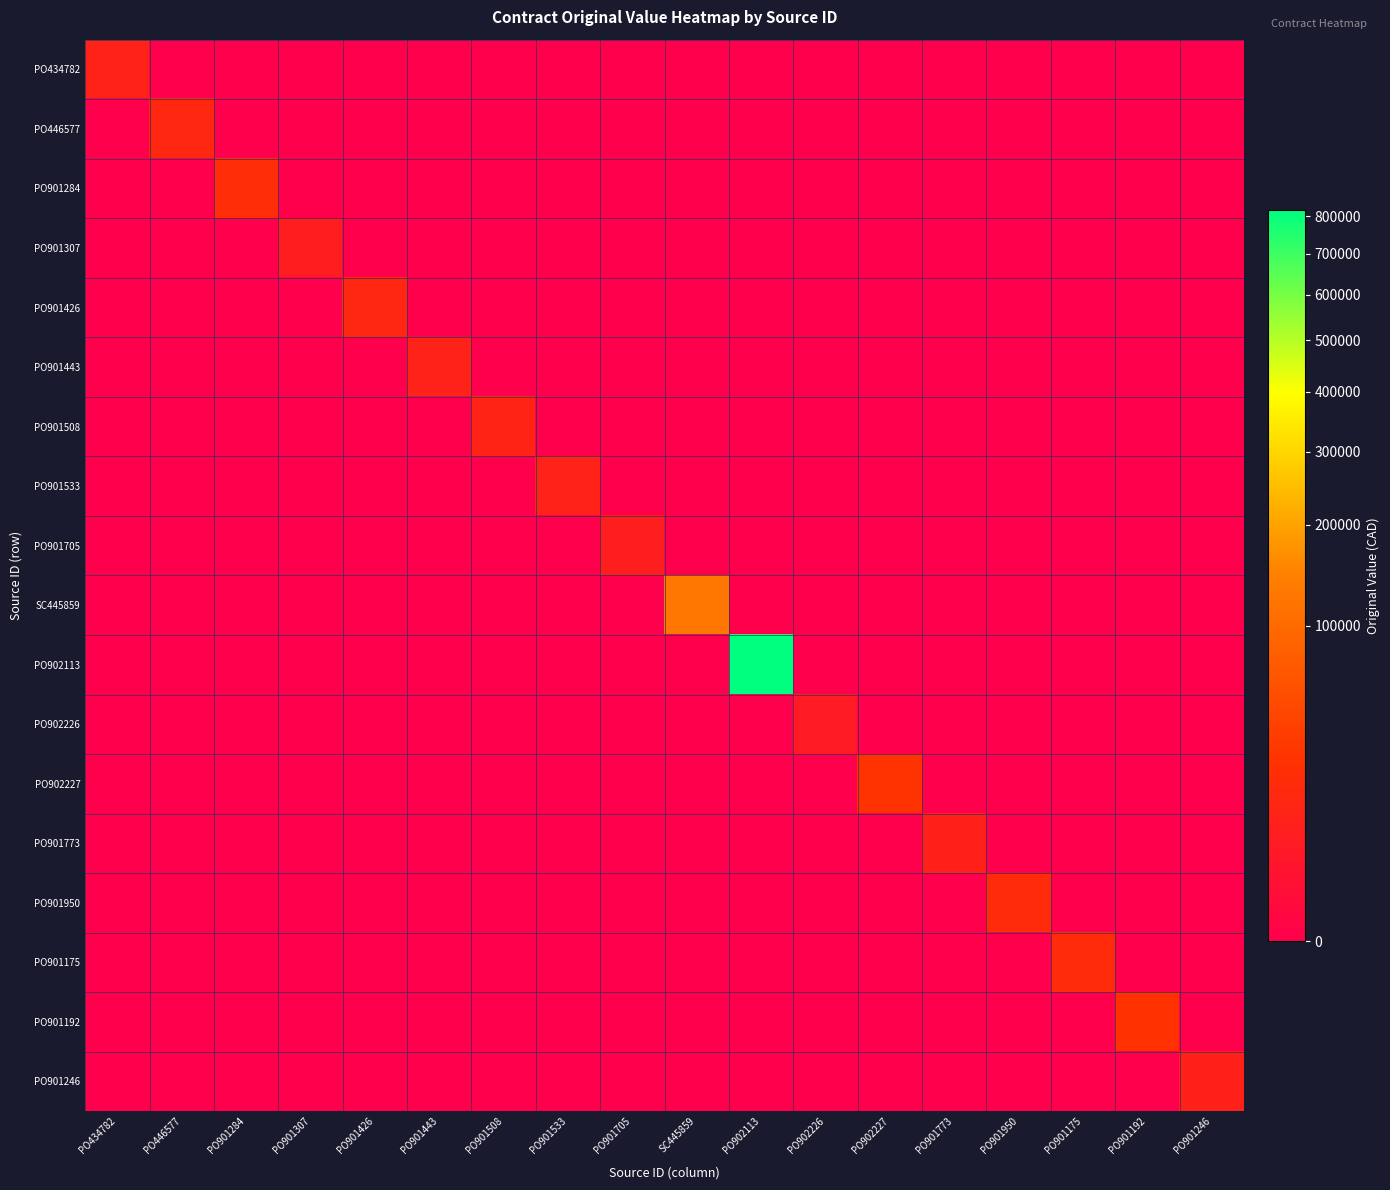

How many series are shown in this chart?

18